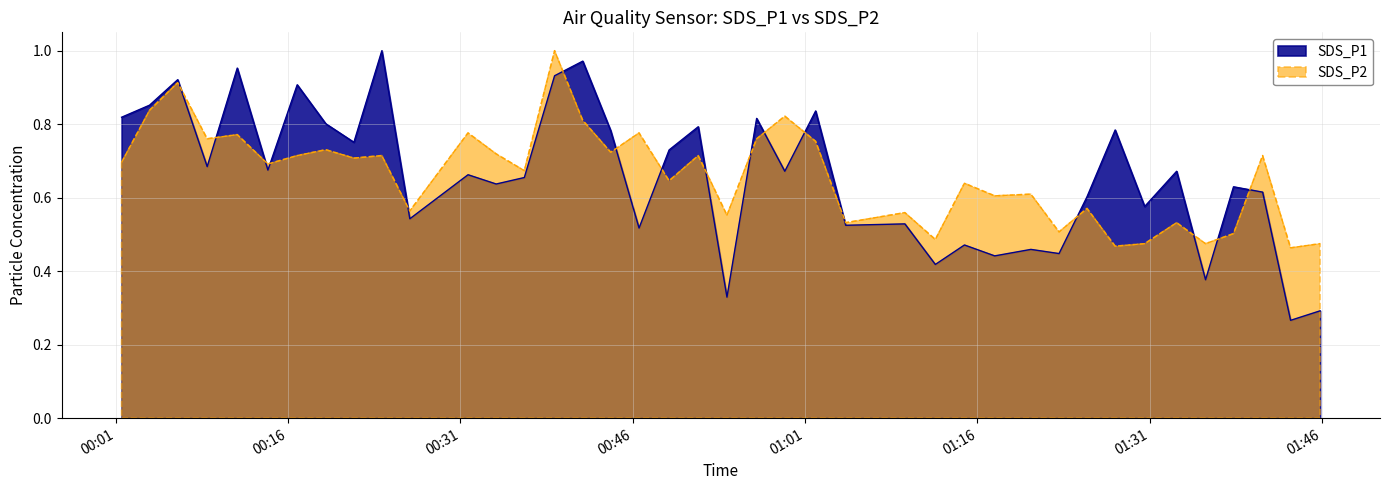

Between 2023/10/14 00:56:47 and 2023/10/14 01:04:32, which series saw the biggest shift?

SDS_P1